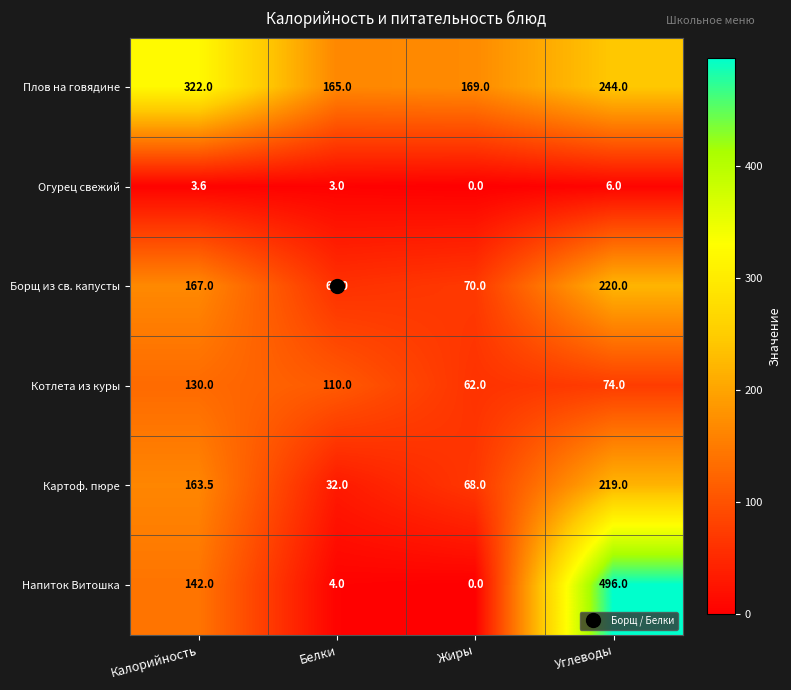

What is the difference between the Огурец свежий values at Калорийность and Углеводы?

2.4